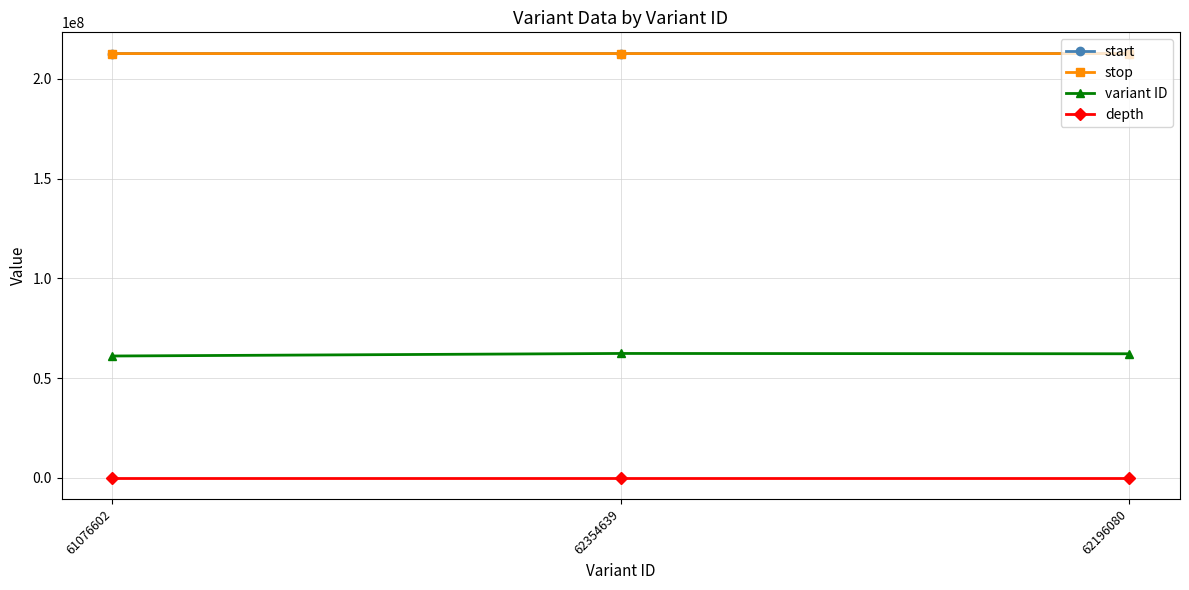

At how many categories does at least one series exceed 143945131?

3